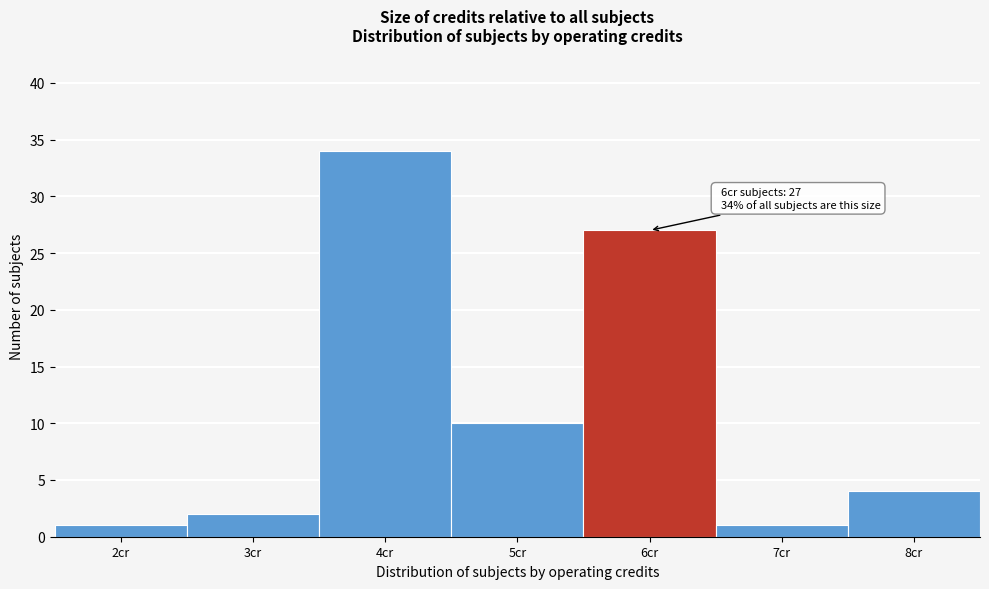

Reading left to right, what are all the values shown in this chart?

1	2	34	10	27	1	4